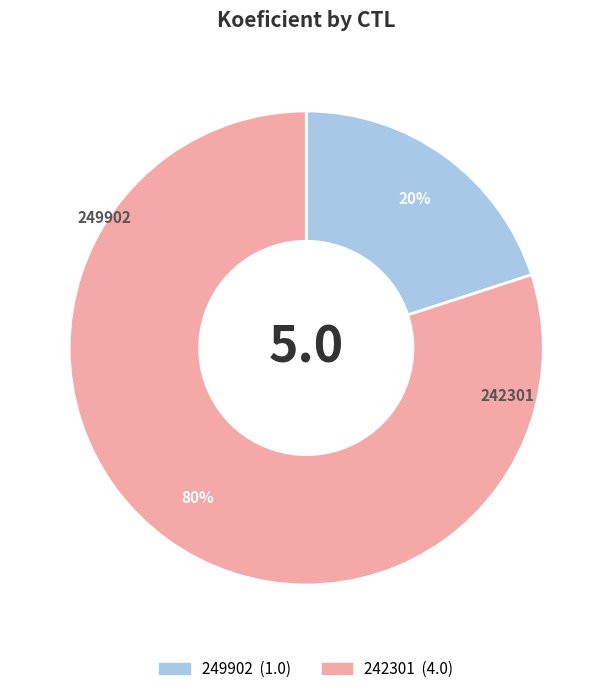

To the nearest percent, what portion does 249902 represent?

20%